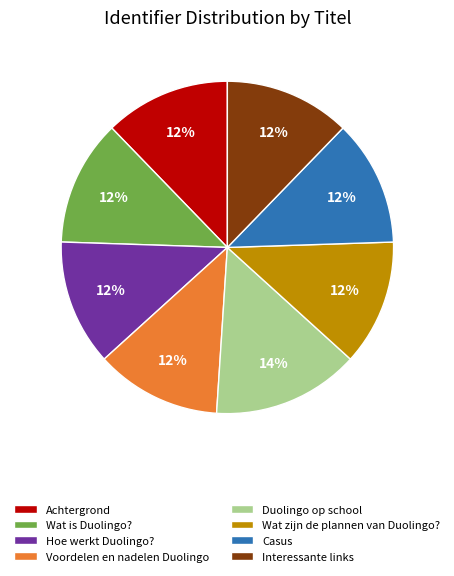

Is there any slice that represents more than half of the pie?

No